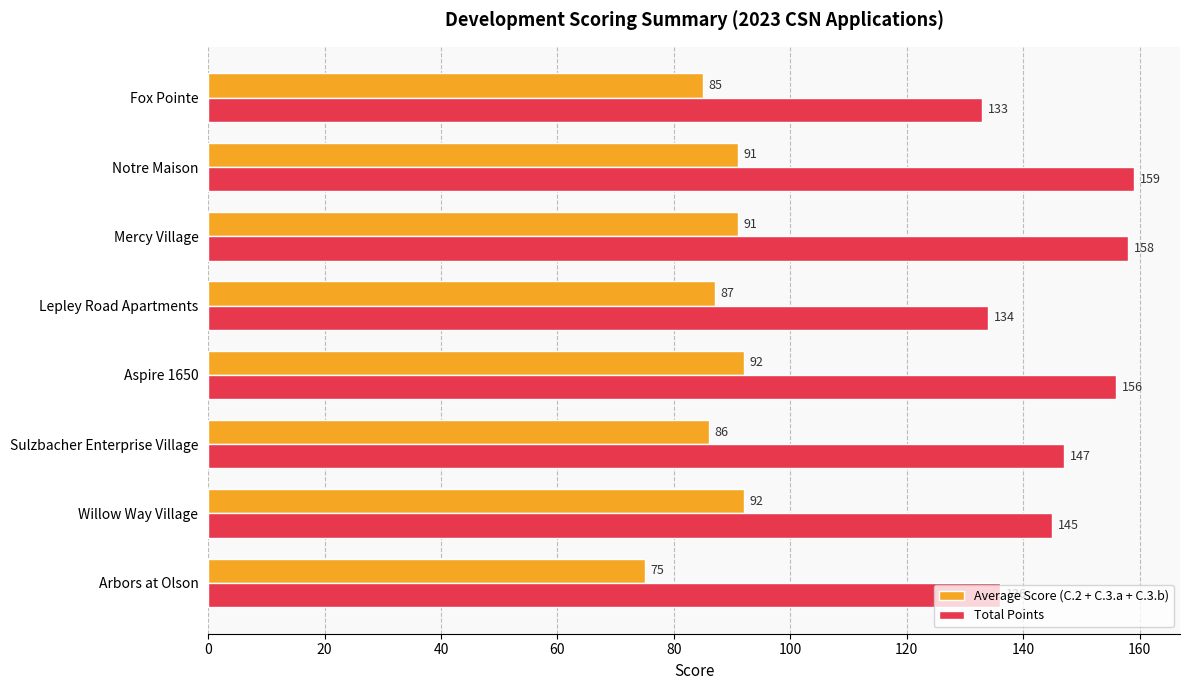

Is it true that Total Points equals 83 at Fox Pointe?

False